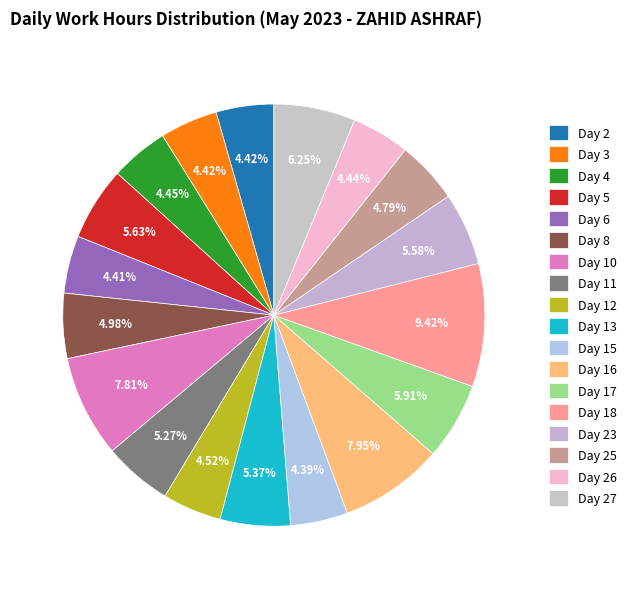

Rank the categories by value from lowest to highest.

Day 15, Day 6, Day 2, Day 3, Day 26, Day 4, Day 12, Day 25, Day 8, Day 11, Day 13, Day 23, Day 5, Day 17, Day 27, Day 10, Day 16, Day 18